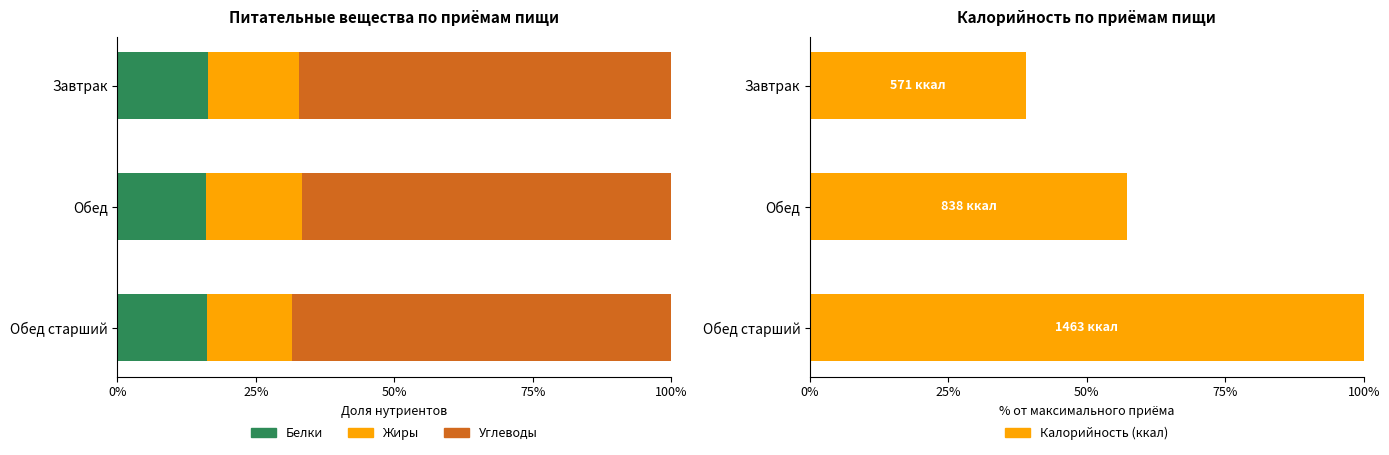

How many values in the Калорийность series are below 57?

1